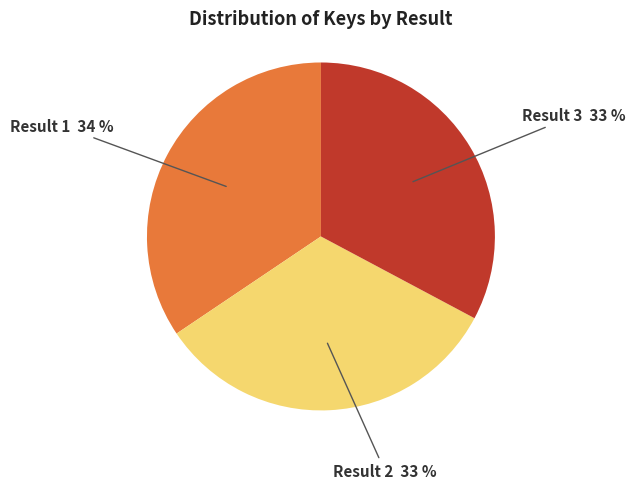

Does any single category account for the majority?

No